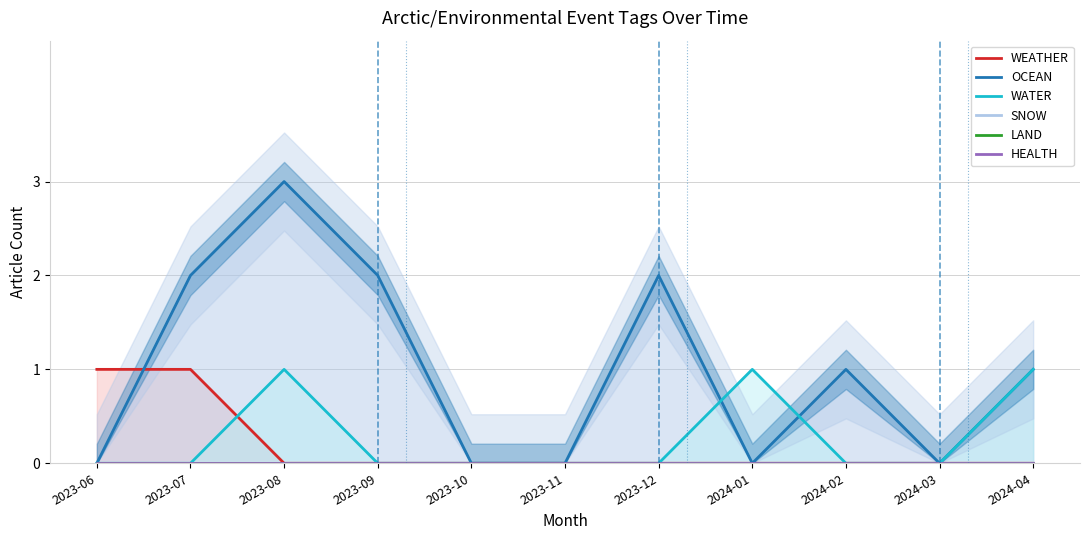

Which series changed the most between 2023-08 and 2024-01?

OCEAN